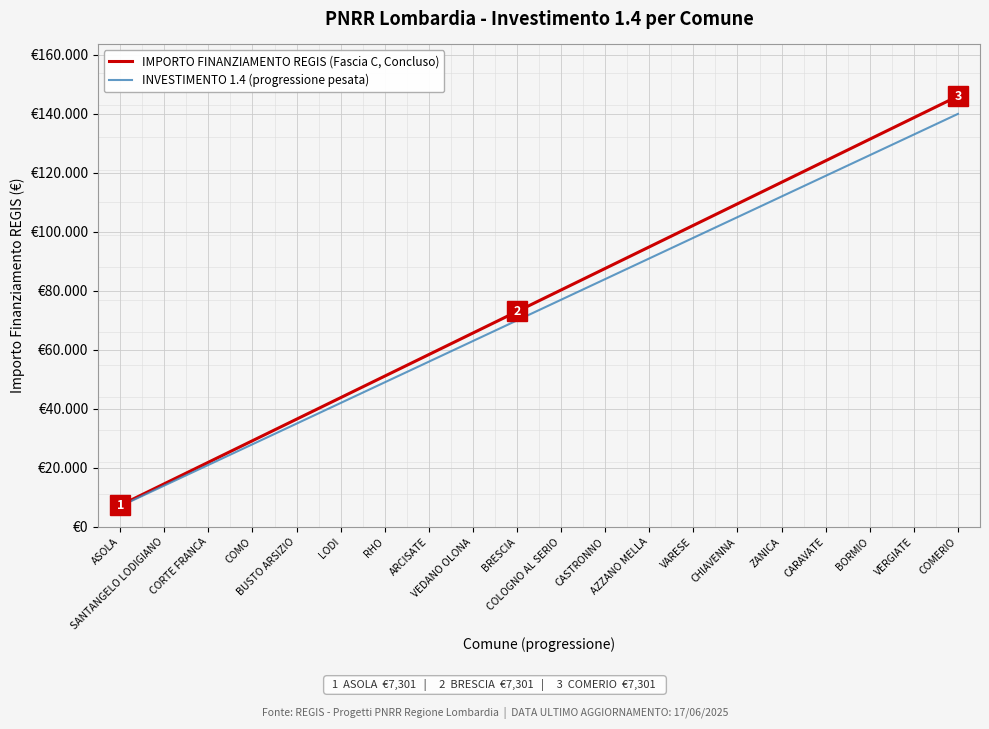

Rank the categories by IMPORTO FINANZIAMENTO REGIS (Fascia C, Concluso) value from highest to lowest.

COMERIO, VERGIATE, BORMIO, CARAVATE, ZANICA, CHIAVENNA, VARESE, AZZANO MELLA, CASTRONNO, COLOGNO AL SERIO, BRESCIA, VEDANO OLONA, ARCISATE, RHO, LODI, BUSTO ARSIZIO, COMO, CORTE FRANCA, SANTANGELO LODIGIANO, ASOLA